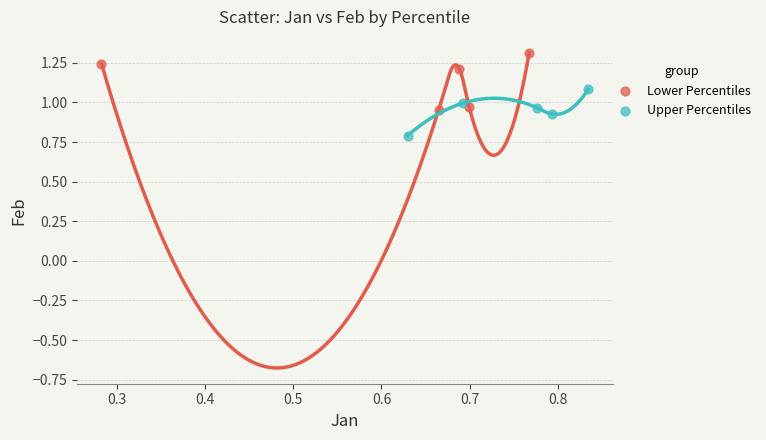

Which series contains the lowest Y value?

Upper Percentiles